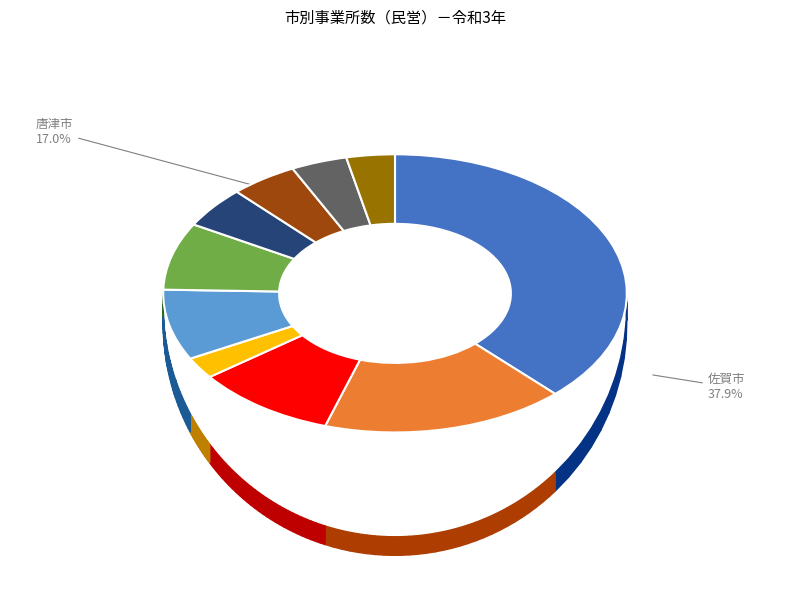

The 鹿島市 slice represents 5% of the pie. True or false?

True